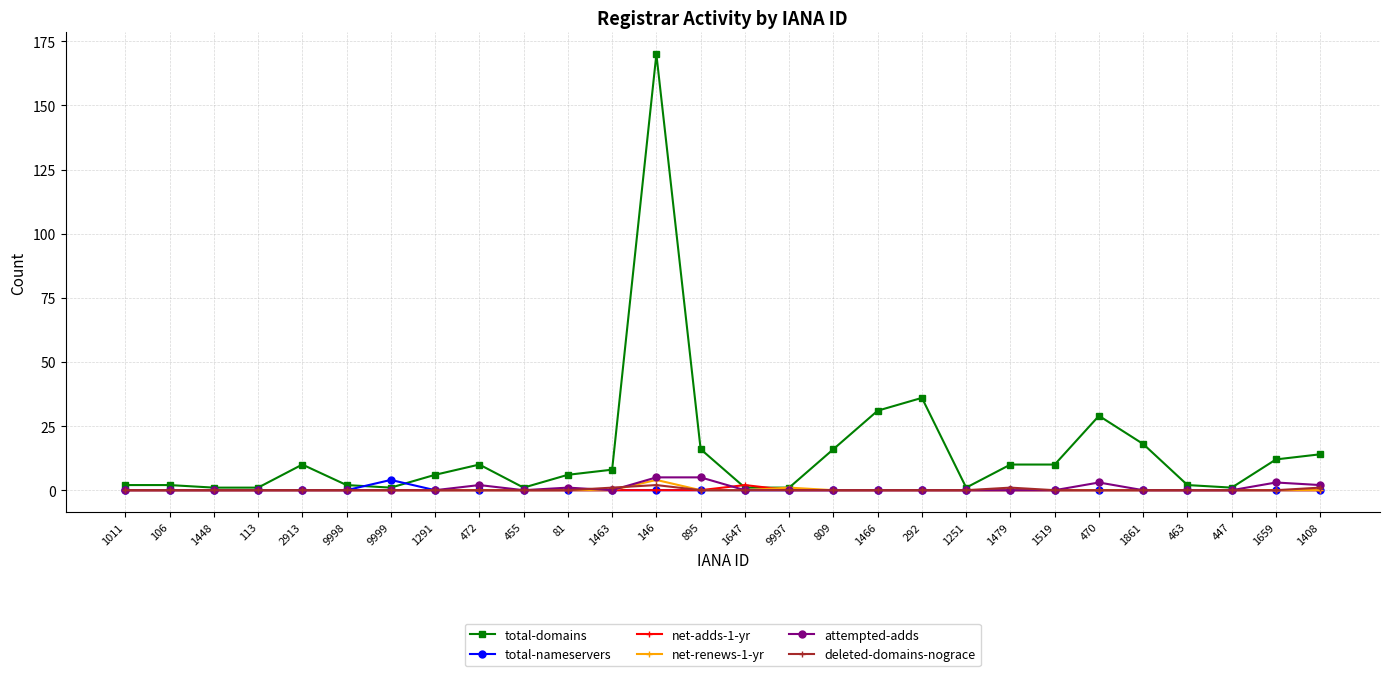

What is the minimum value for total-domains?

1